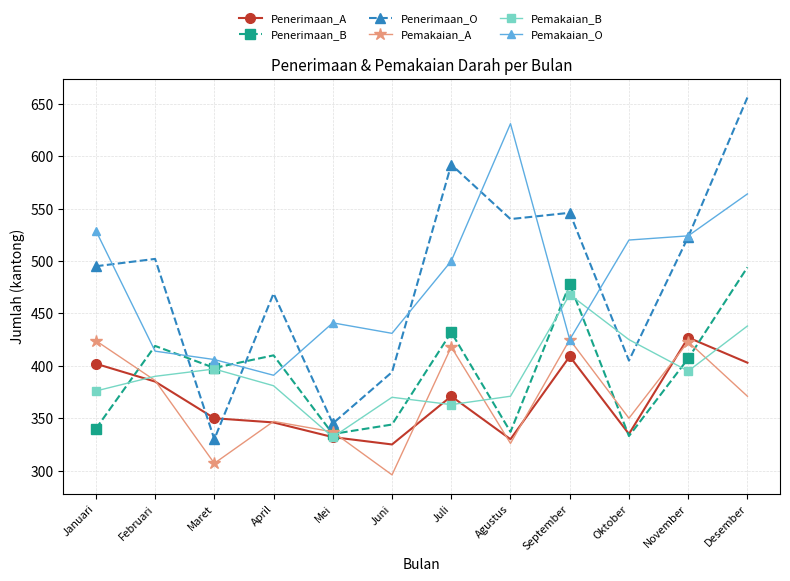

Which series ends up on top after the final intersection of Penerimaan_A and Penerimaan_O?

Penerimaan_O